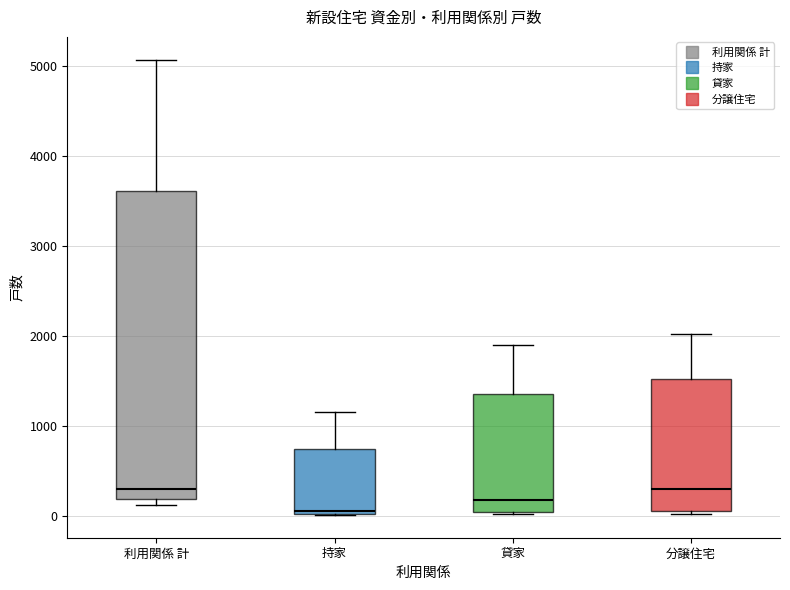

Reading left to right, transcribe this box plot: for each box, give where its median line is, the range the box spans, and where its two whiskers end, as read against the y-axis. The values are not printed on the chart, so give them approximately, as read against the axis.

利用関係 計: median 300, box 200 to 3600, whiskers 100 to 5100
持家: median 100, box 0 to 700, whiskers 0 to 1200
貸家: median 200, box 0 to 1400, whiskers 0 to 1900
分譲住宅: median 300, box 0 to 1500, whiskers 0 to 2000